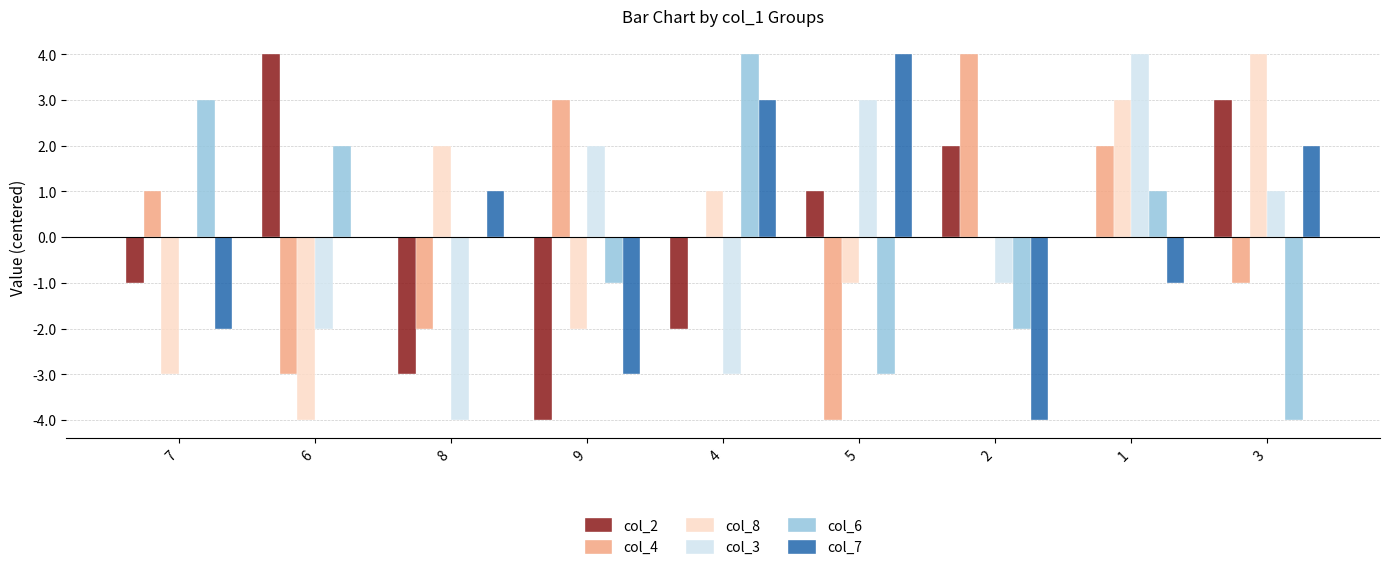

Reading left to right, what are all the values shown in this chart?

col_2: 7=-1	6=4	8=-3	9=-4	4=-2	5=1	2=2	1=0	3=3
col_4: 7=1	6=-3	8=-2	9=3	4=0	5=-4	2=4	1=2	3=-1
col_8: 7=-3	6=-4	8=2	9=-2	4=1	5=-1	2=0	1=3	3=4
col_3: 7=0	6=-2	8=-4	9=2	4=-3	5=3	2=-1	1=4	3=1
col_6: 7=3	6=2	8=0	9=-1	4=4	5=-3	2=-2	1=1	3=-4
col_7: 7=-2	6=0	8=1	9=-3	4=3	5=4	2=-4	1=-1	3=2